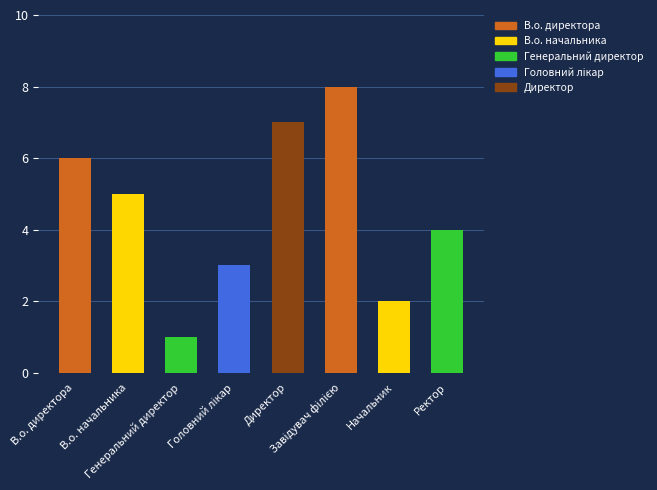

Count the number of categories in the chart.

8